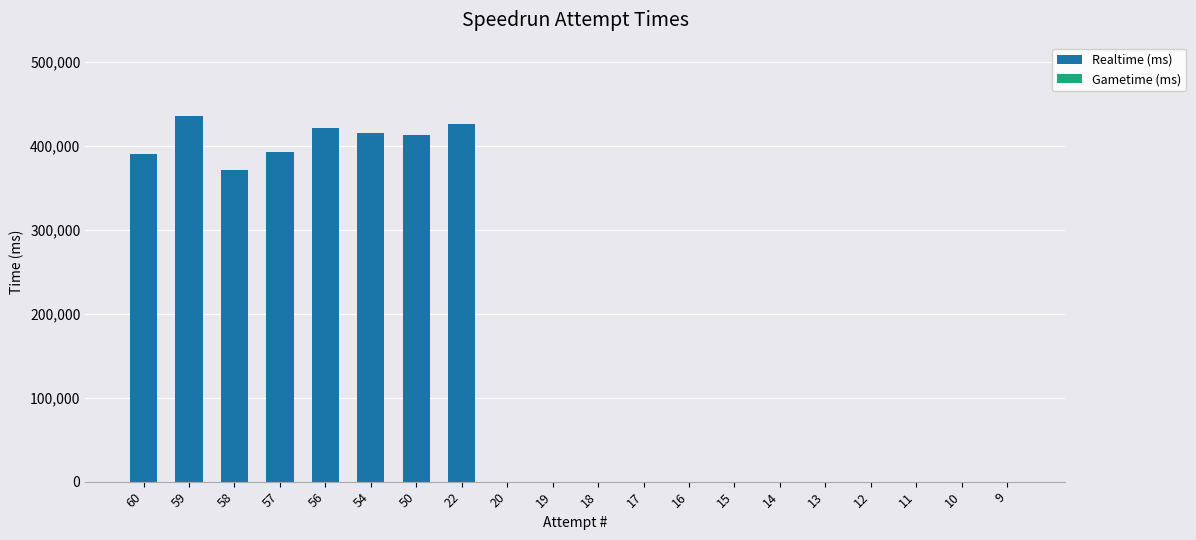

What is the sum of all values?

3263360